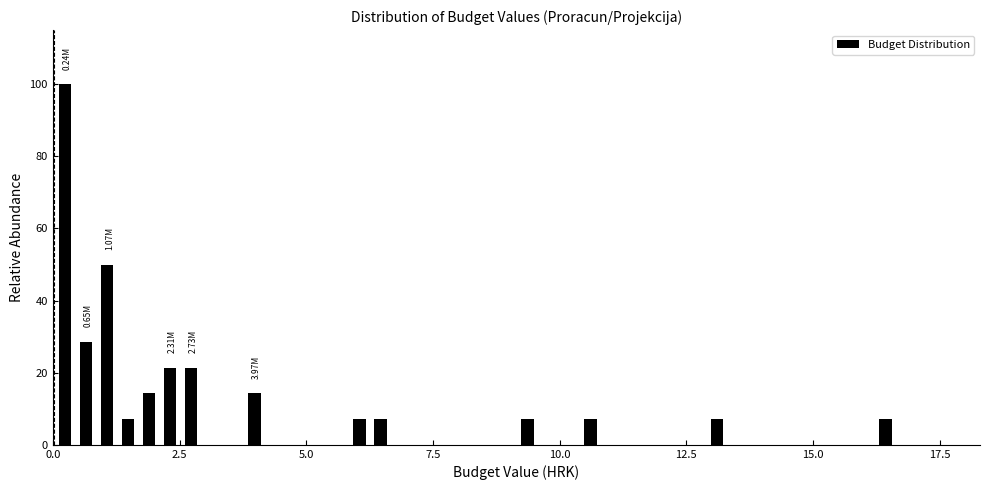

Around what value on the x-axis is the tallest bar? Give the approximate position of its centre, as read against the axis.

0.0